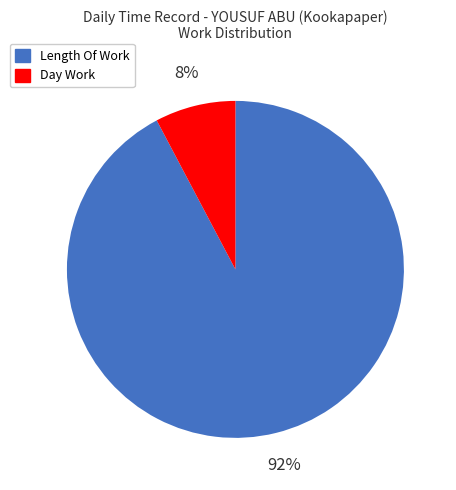

Is there a majority slice in this chart?

Yes